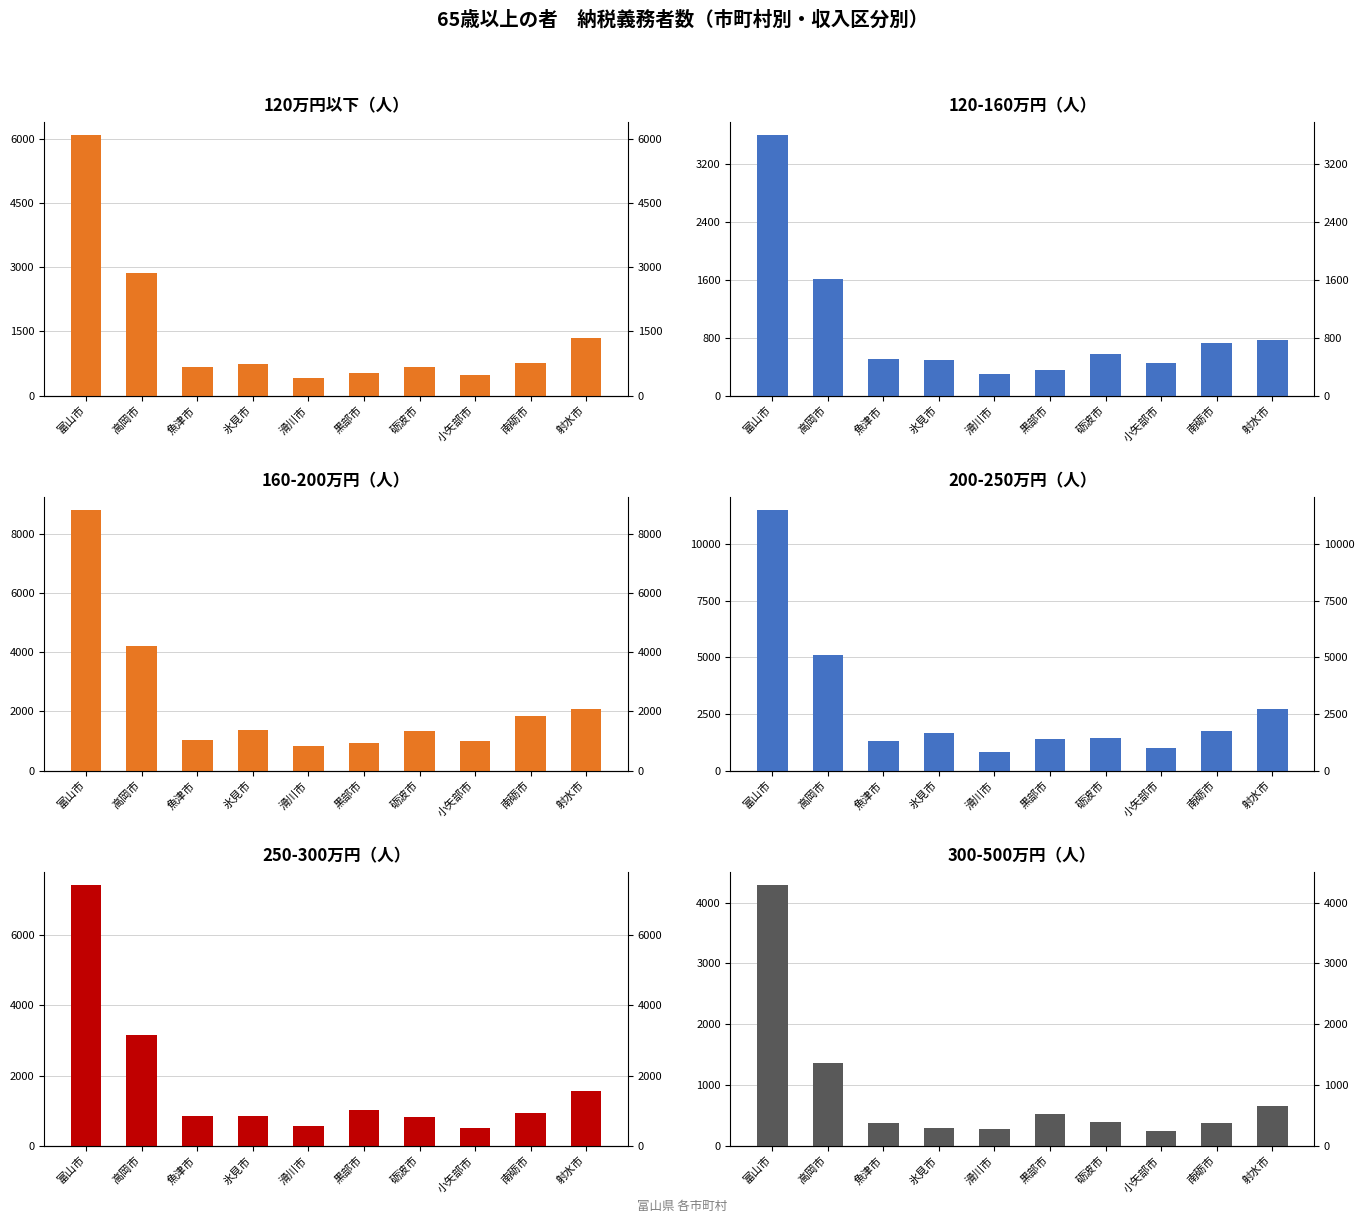

Reading left to right, extract all data points from this chart.

120万円以下: 富山市=6101	高岡市=2864	魚津市=665	氷見市=748	滑川市=418	黒部市=540	砺波市=669	小矢部市=475	南砺市=771	射水市=1348
120-160万円: 富山市=3606	高岡市=1619	魚津市=500	氷見市=488	滑川市=298	黒部市=354	砺波市=569	小矢部市=447	南砺市=723	射水市=774
160-200万円: 富山市=8806	高岡市=4220	魚津市=1048	氷見市=1378	滑川市=819	黒部市=927	砺波市=1329	小矢部市=1007	南砺市=1852	射水市=2081
200-250万円: 富山市=11506	高岡市=5122	魚津市=1325	氷見市=1652	滑川市=838	黒部市=1396	砺波市=1461	小矢部市=988	南砺市=1757	射水市=2739
250-300万円: 富山市=7429	高岡市=3156	魚津市=850	氷見市=836	滑川市=575	黒部市=1016	砺波市=820	小矢部市=491	南砺市=923	射水市=1557
300-500万円: 富山市=4290	高岡市=1356	魚津市=372	氷見市=289	滑川市=275	黒部市=528	砺波市=386	小矢部市=240	南砺市=376	射水市=646